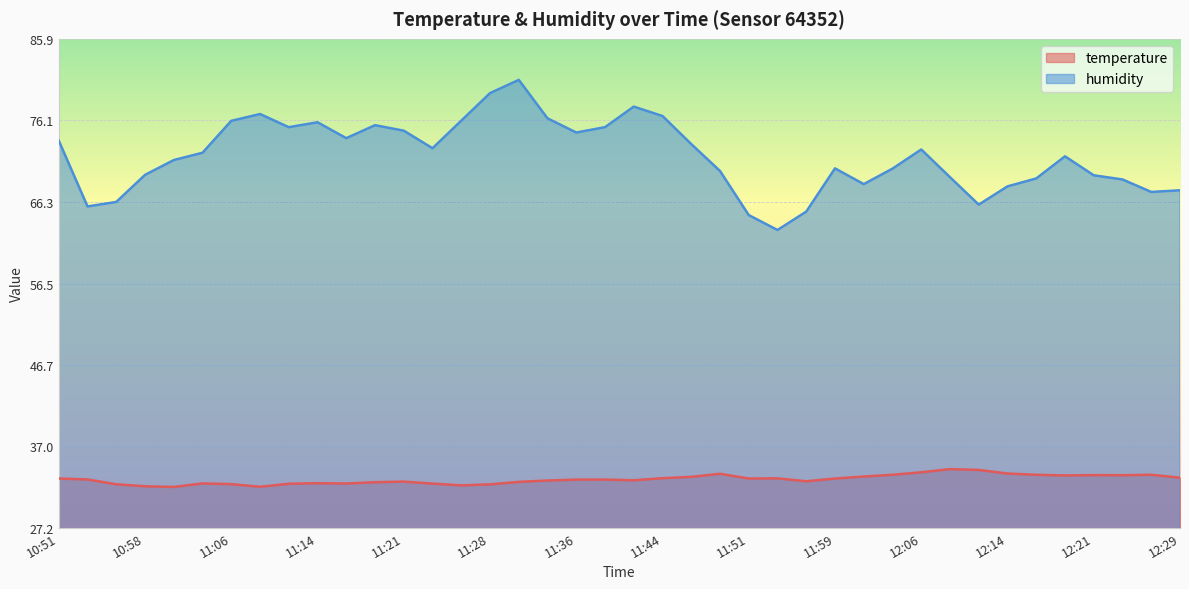

What position from the left is 10:55?

3